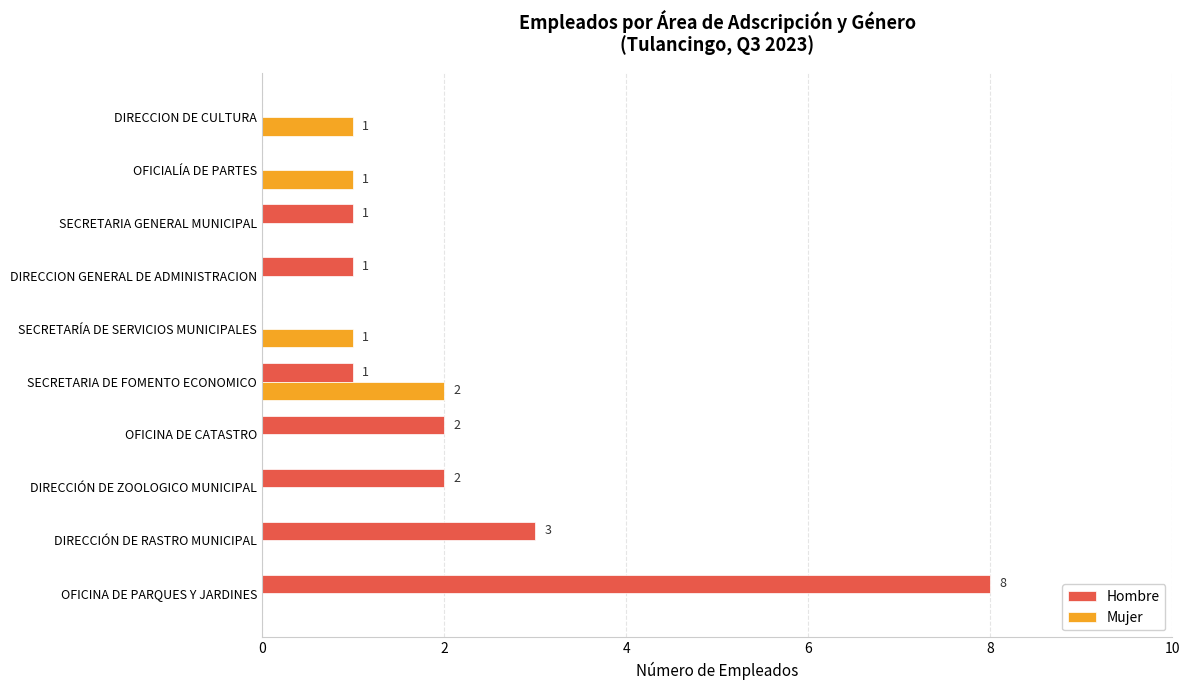

Which series changed the most between OFICINA DE PARQUES Y JARDINES and DIRECCIÓN DE RASTRO MUNICIPAL?

Hombre